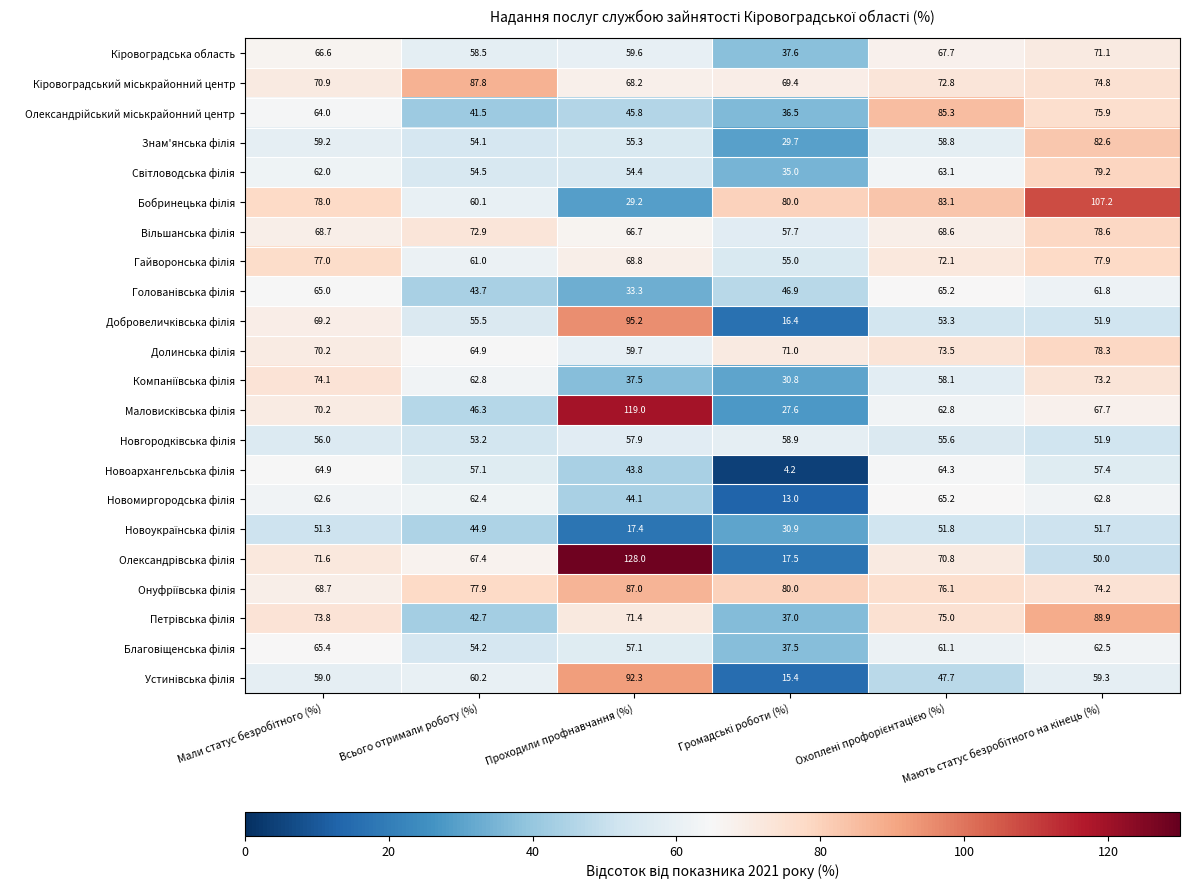

At how many categories does at least one series exceed 35?

6